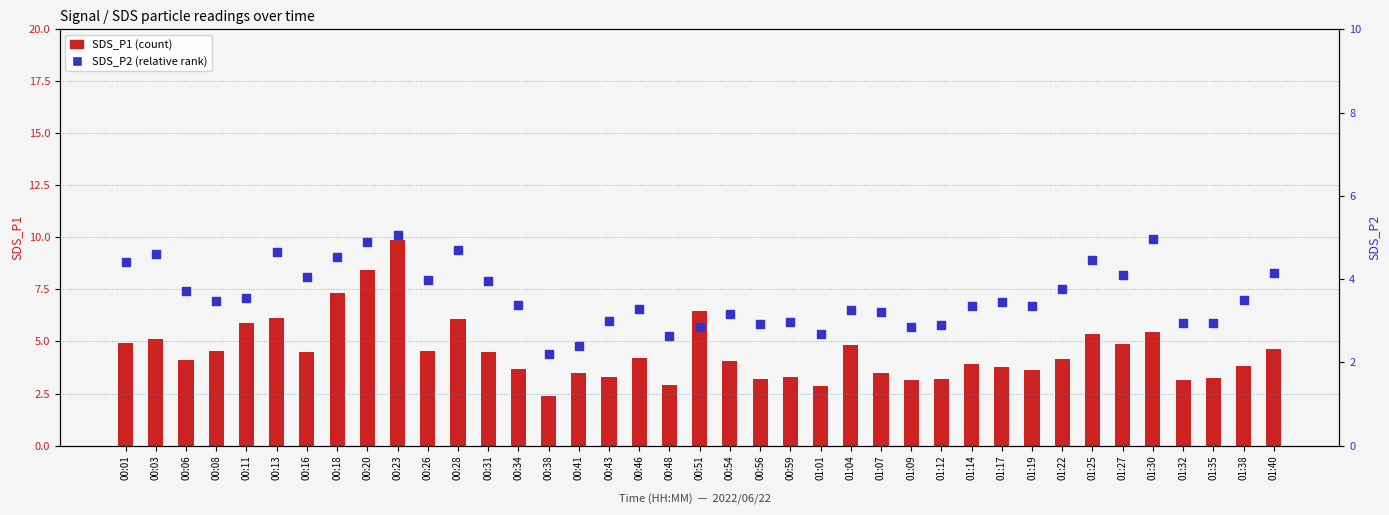

What are all the series names shown in the legend?

SDS_P1, SDS_P2